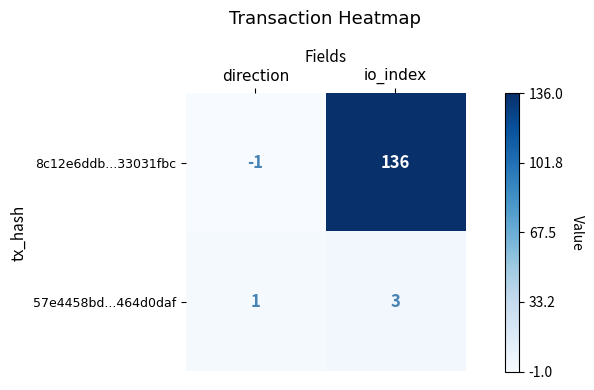

Reading left to right, what are all the values shown in this chart?

8c12e6ddb...33031fbc: -1	136
57e4458bd...464d0daf: 1	3